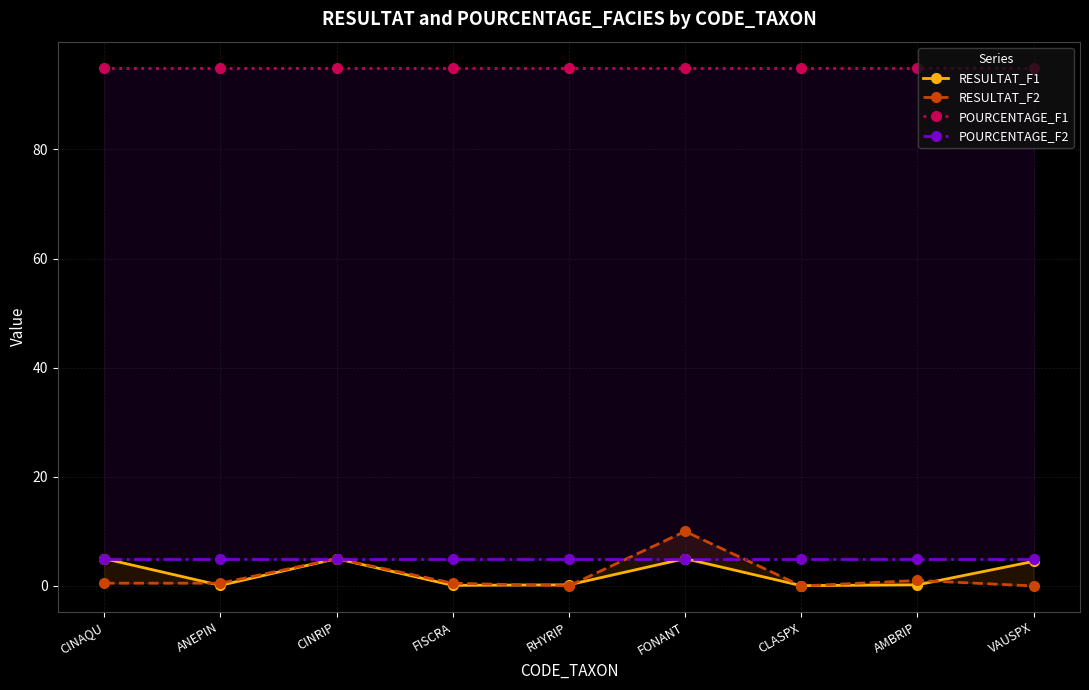

The value of POURCENTAGE_F2 at FISCRA is 5.0. True or false?

True